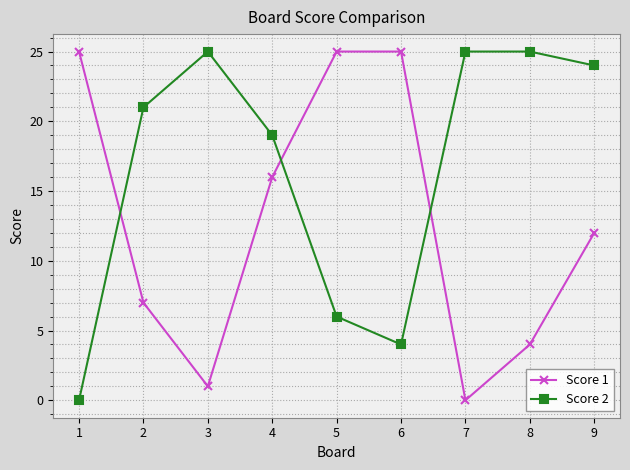

Reading left to right, what are all the values shown in this chart?

Score 1: 25	7	1	16	25	25	0	4	12
Score 2: 0	21	25	19	6	4	25	25	24